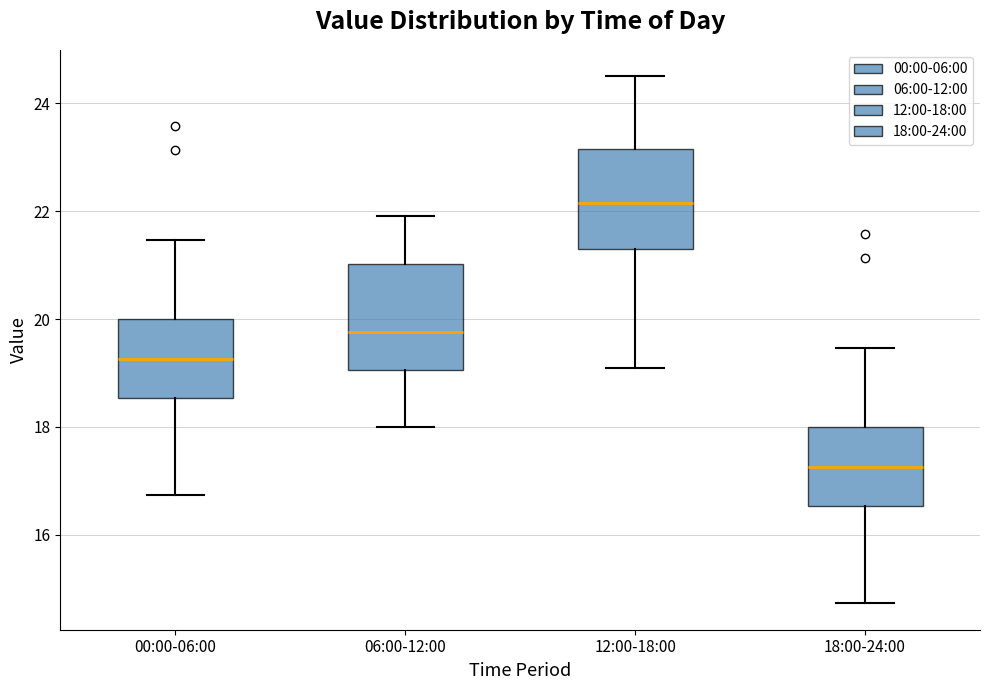

Reading left to right, transcribe this box plot: for each box, give where its median line is, the range the box spans, and where its two whiskers end, as read against the y-axis. The values are not printed on the chart, so give them approximately, as read against the axis.

00:00-06:00: median 19.2, box 18.6 to 20.0, whiskers 16.8 to 21.4
06:00-12:00: median 19.8, box 19.0 to 21.0, whiskers 18.0 to 22.0
12:00-18:00: median 22.2, box 21.2 to 23.2, whiskers 19.2 to 24.6
18:00-24:00: median 17.2, box 16.6 to 18.0, whiskers 14.8 to 19.4